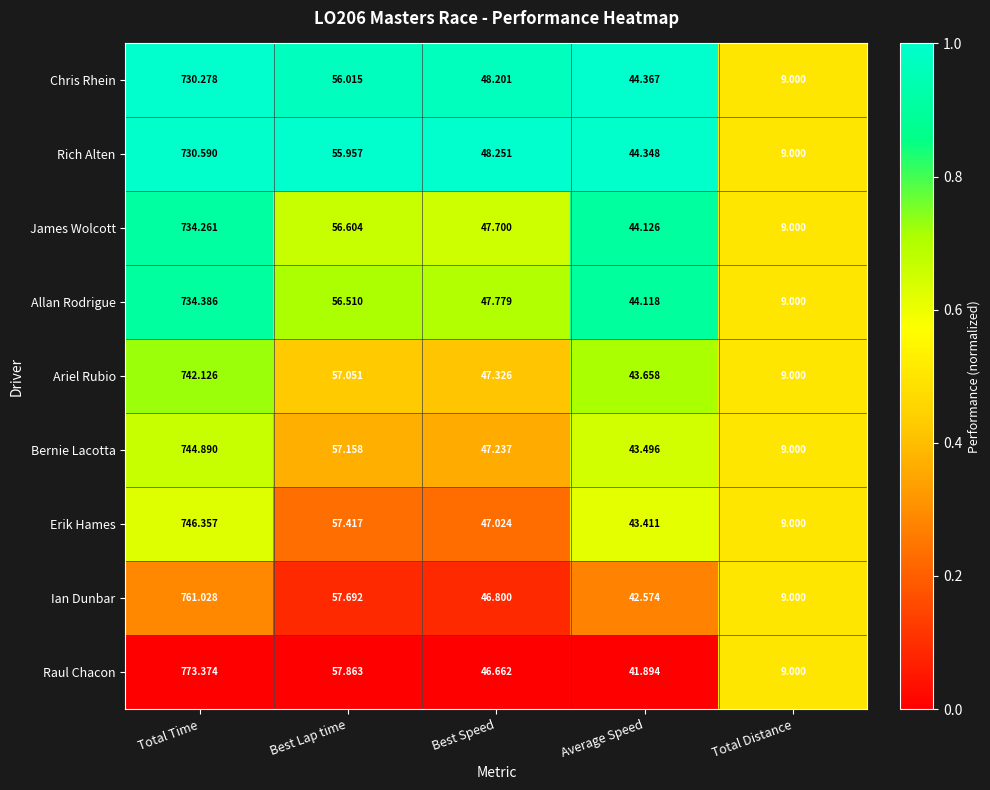

Where is Erik Hames nearest to the value 377?

Best Lap time